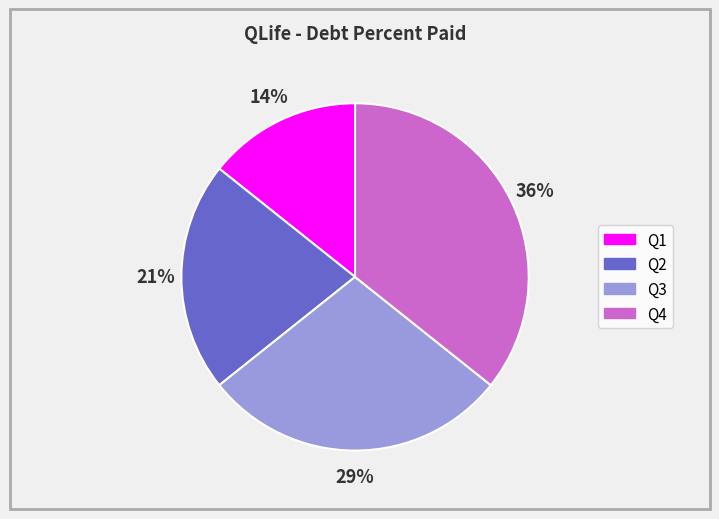

To the nearest percent, what percentage of the pie is Q1?

14%